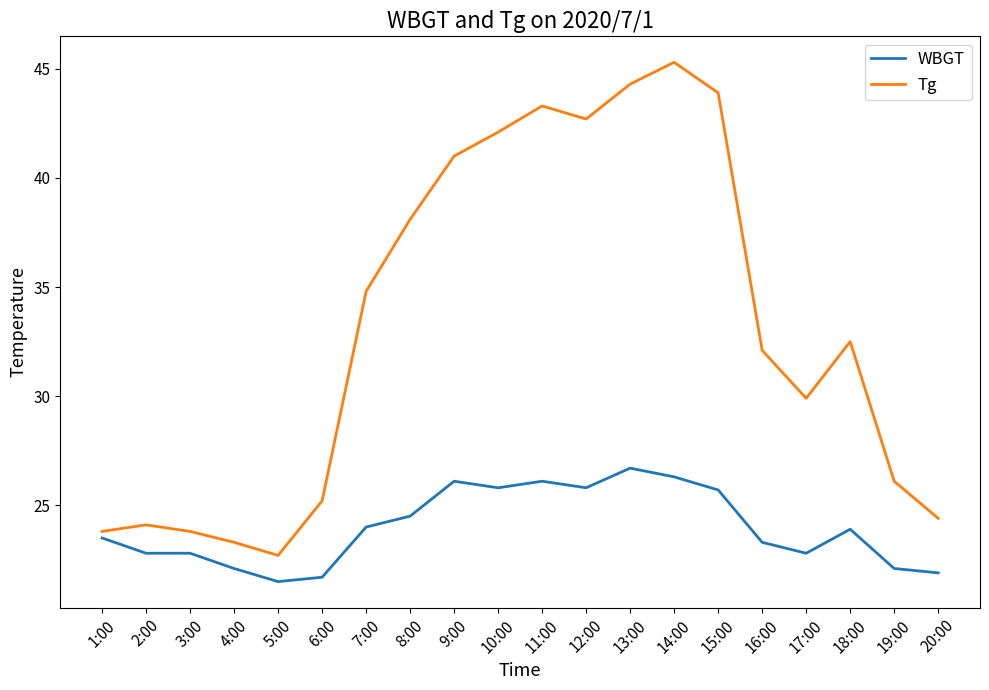

How many lines are shown in the chart?

2